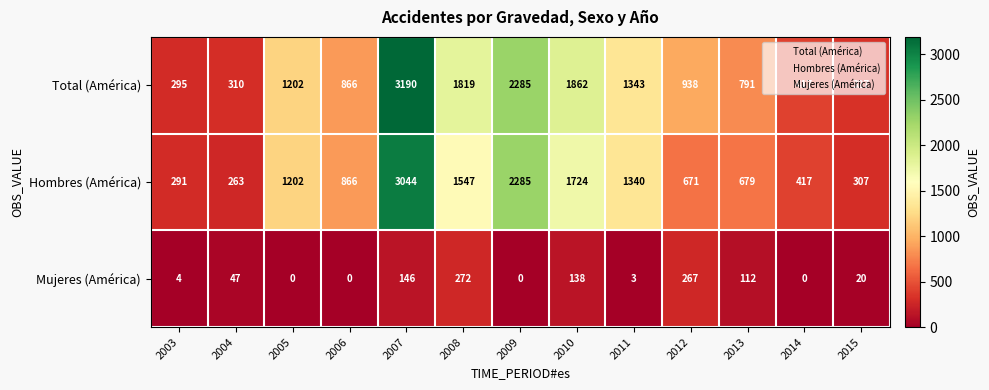

True or false: Mujeres (América) has a value of 47 at 2004.

True